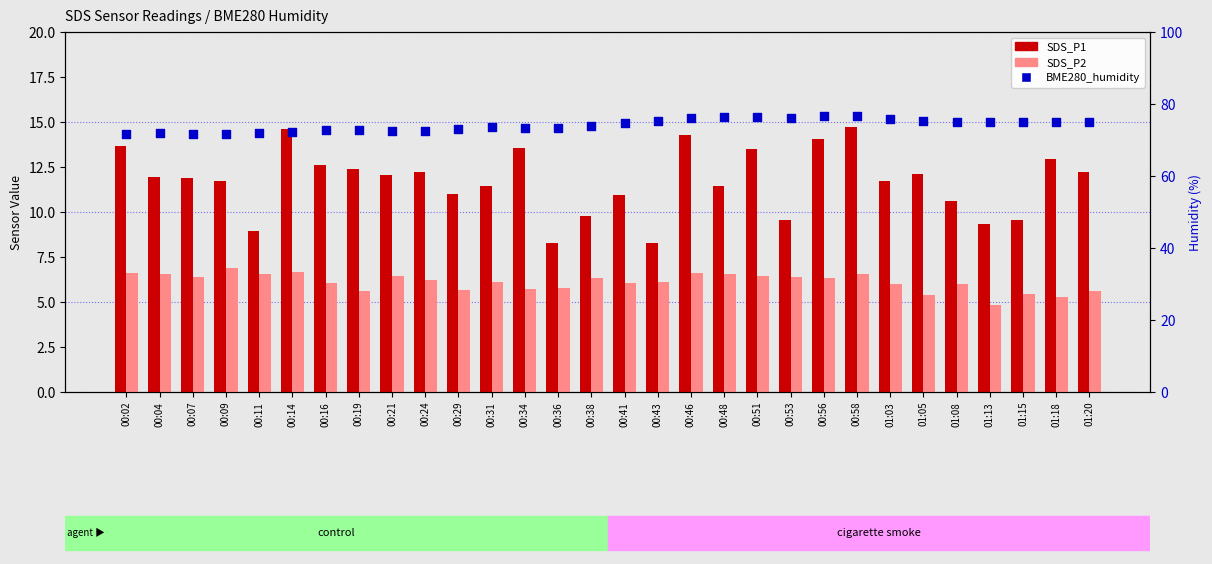

Is the value of BME280_humidity at 00:38 greater than the value of SDS_P2 at 00:16?

Yes